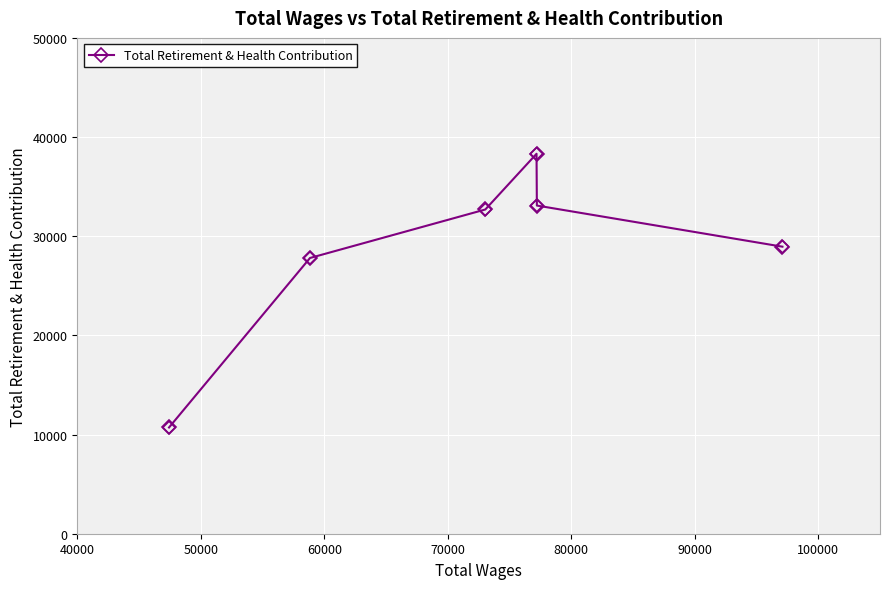

What is the value of the 5th point from the left?

33093